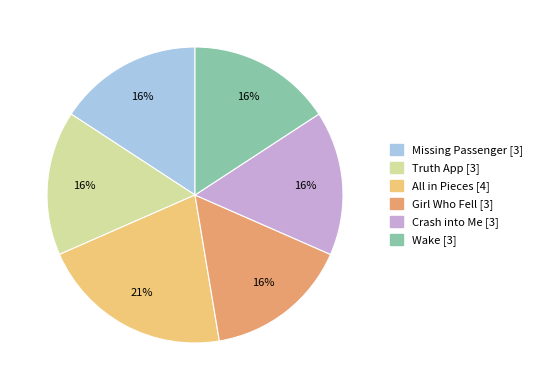

Which category has the biggest portion of the pie?

All in Pieces